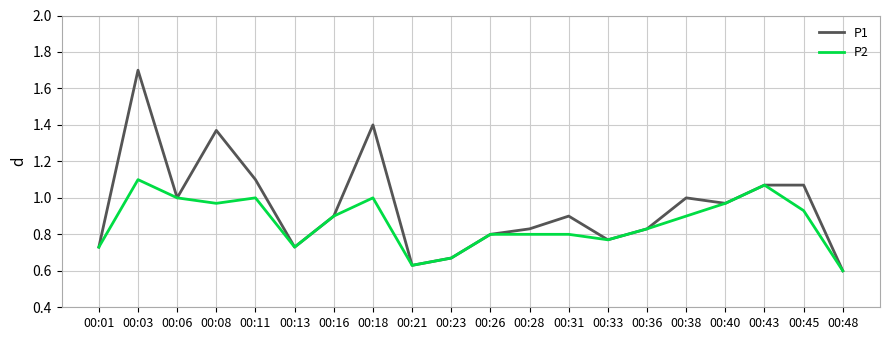

Which series has the widest spread of values?

P1